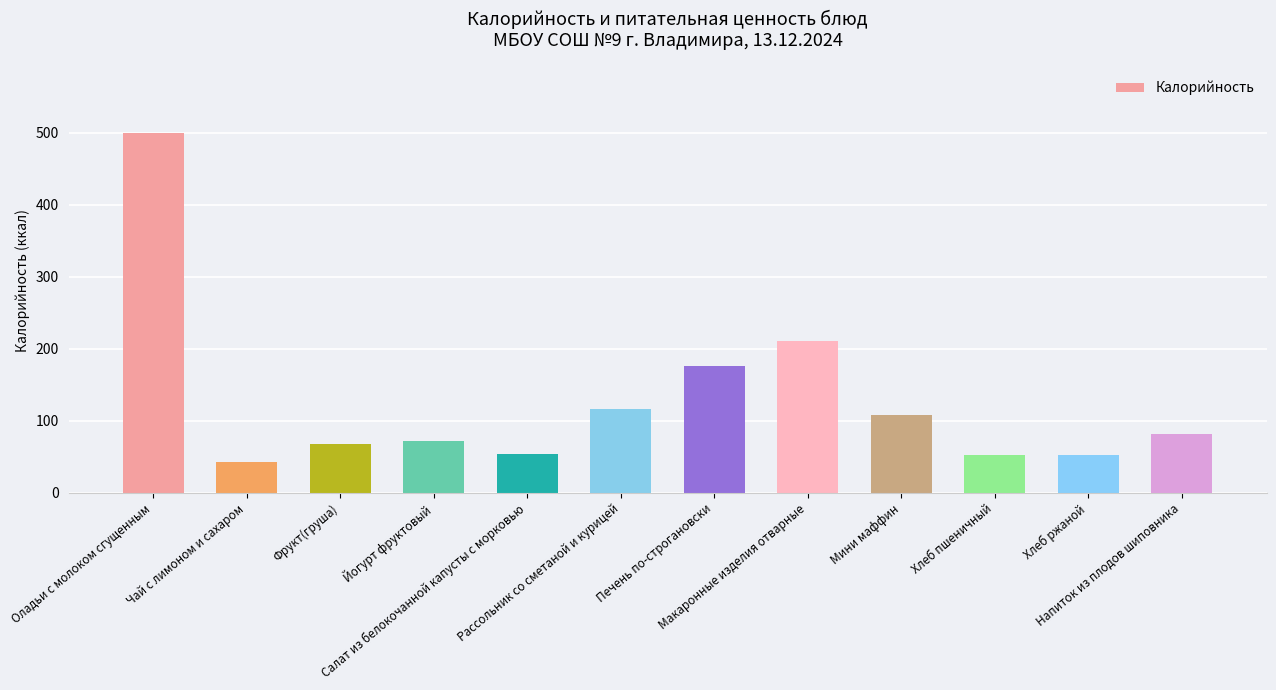

What is the sum of the values at Макаронные изделия отварные and Напиток из плодов шиповника?

292.2